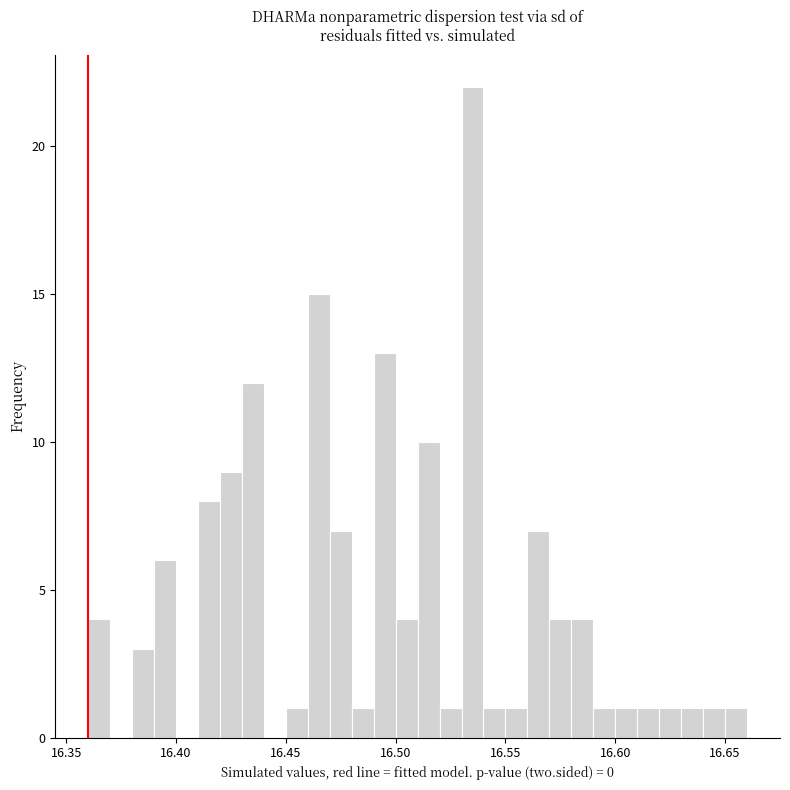

Around what value on the x-axis is the tallest bar? Give the approximate position of its centre, as read against the axis.

16.535